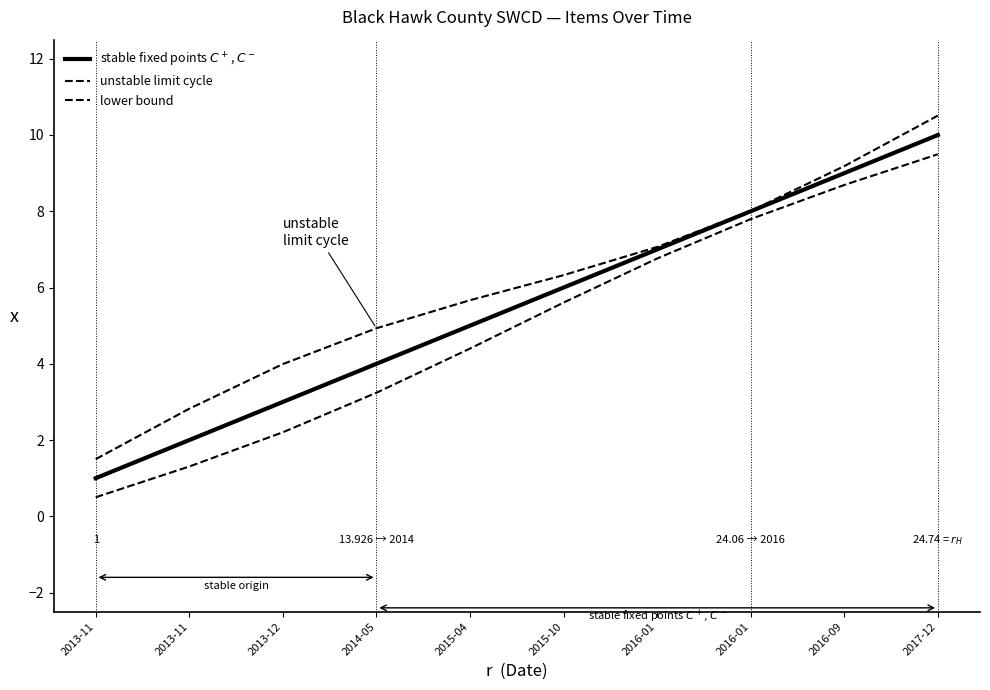

How many lines are shown in the chart?

3